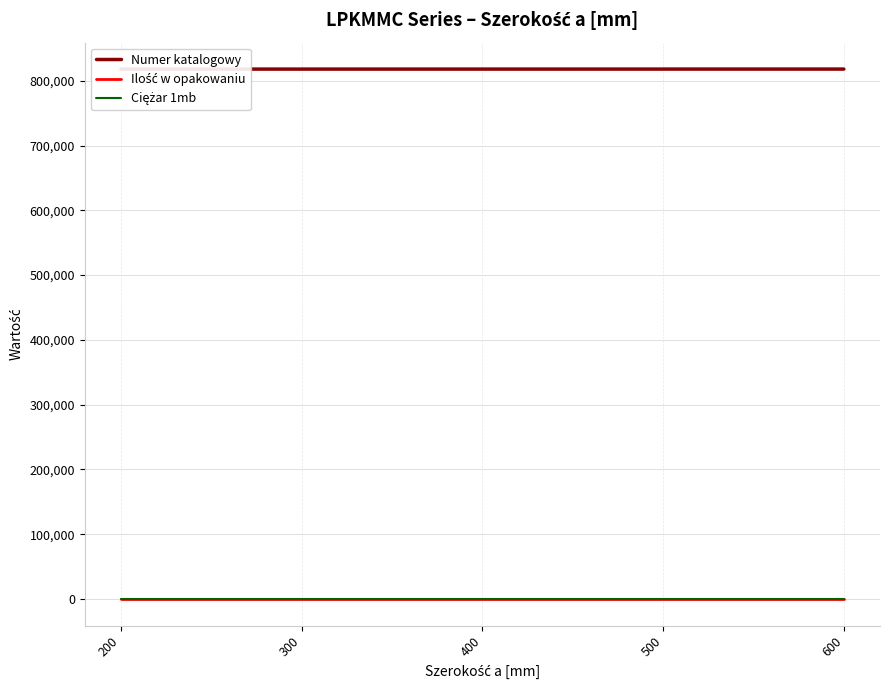

True or false: Numer katalogowy has more than 2 points higher than both neighbors.

False